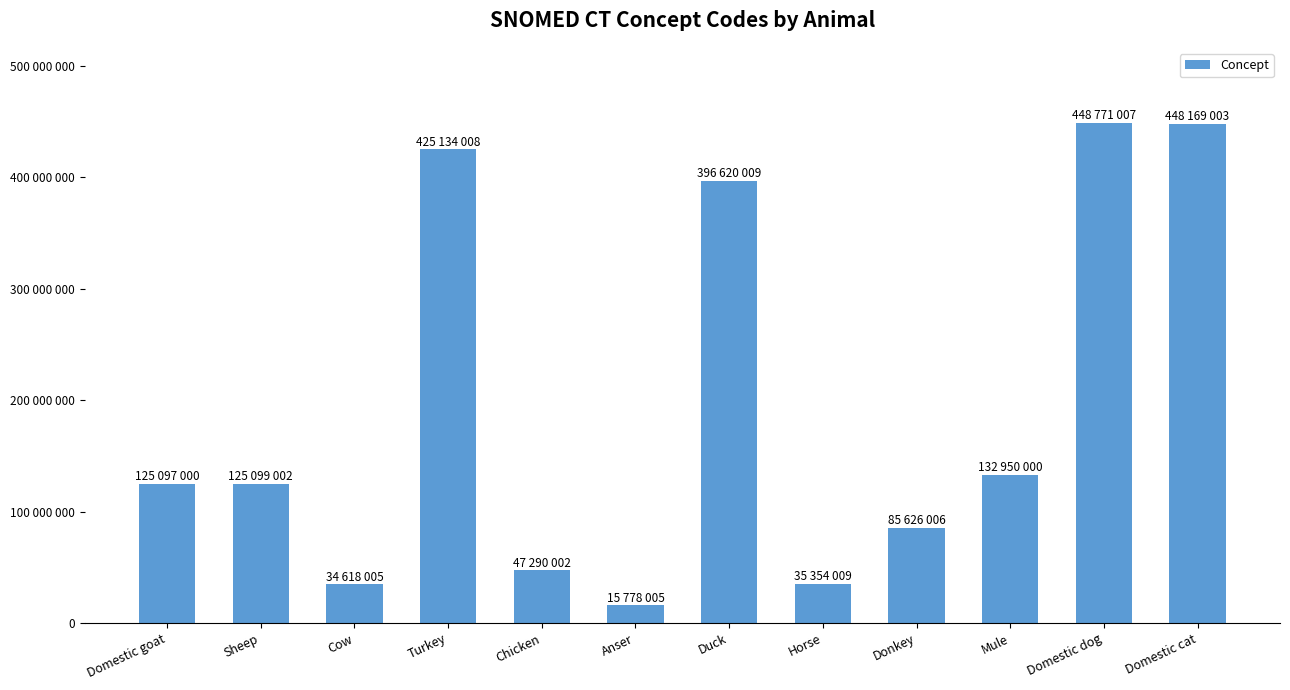

Reading left to right, list all the values displayed in this chart.

125097000	125099002	34618005	425134008	47290002	15778005	396620009	35354009	85626006	132950000	448771007	448169003